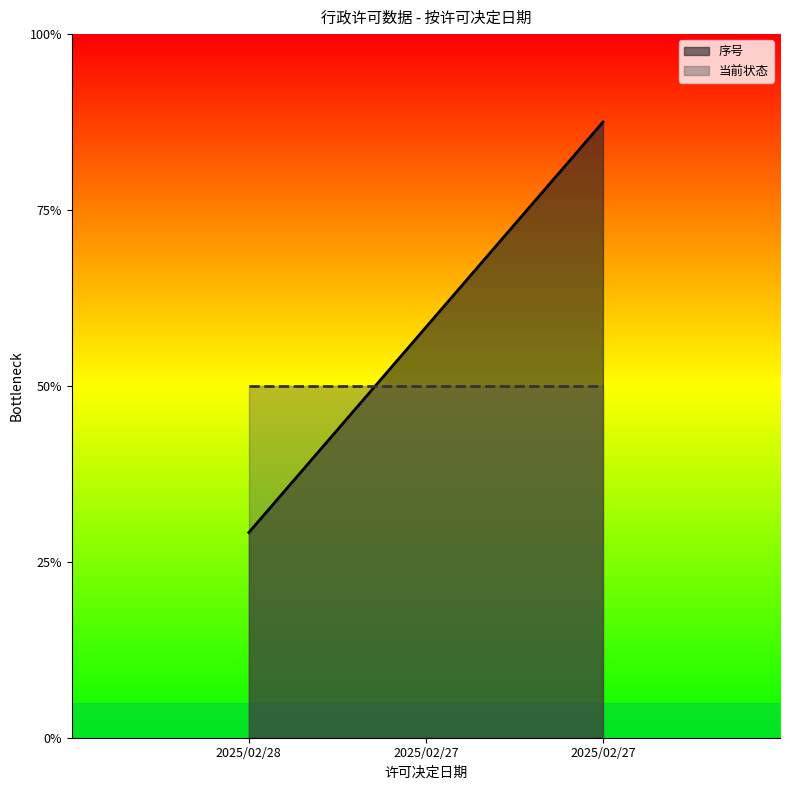

What is the sum of the values at 2025/02/27 and 2025/02/28?

4.7